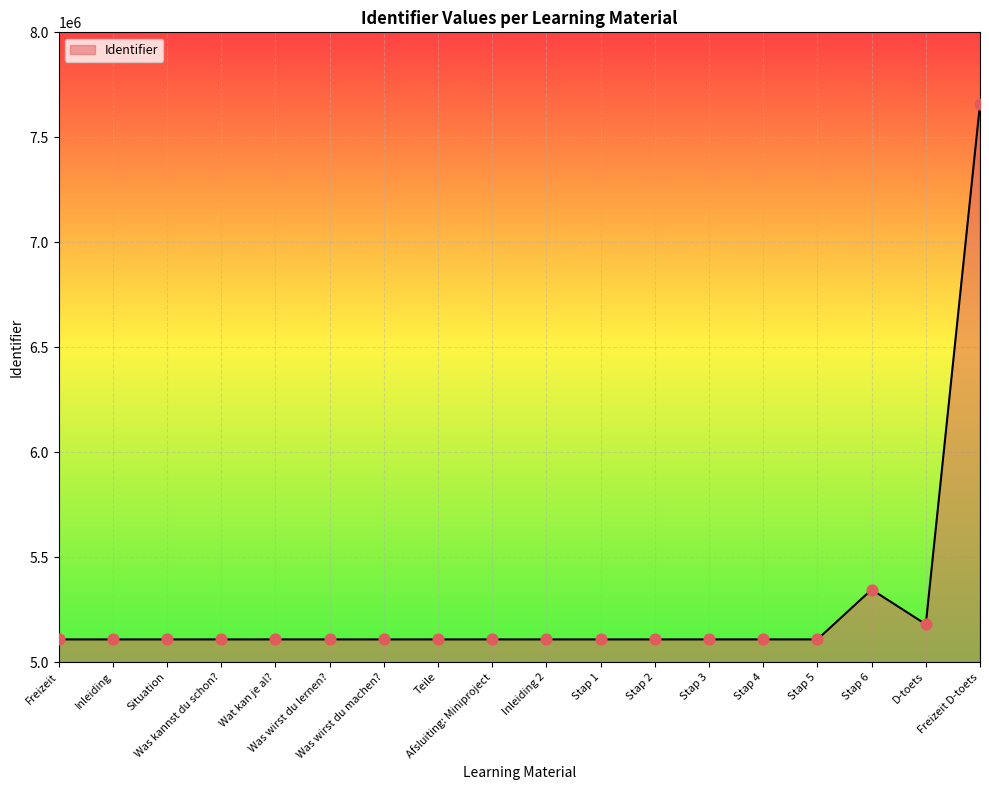

What is the change in value from Situation to Stap 6?

+237587